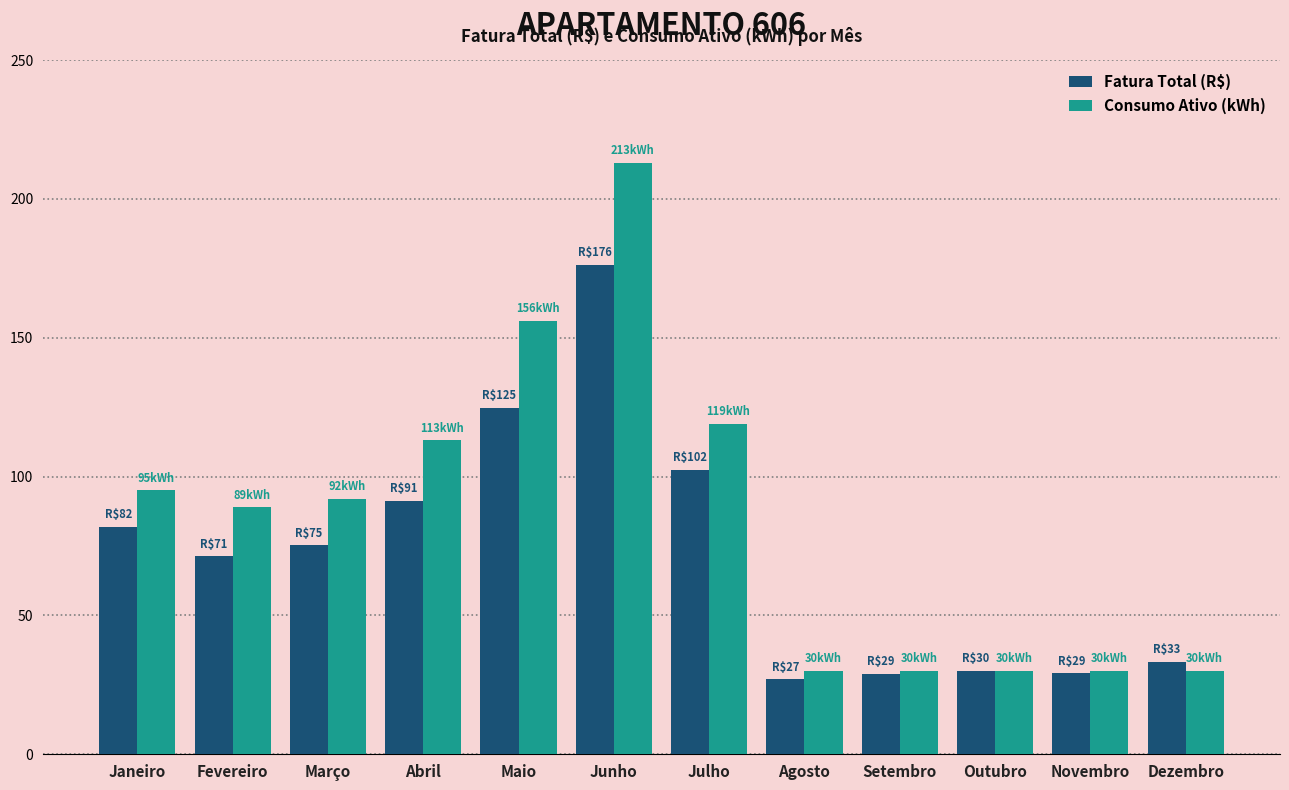

What is the total value across all series at Julho?

221.4